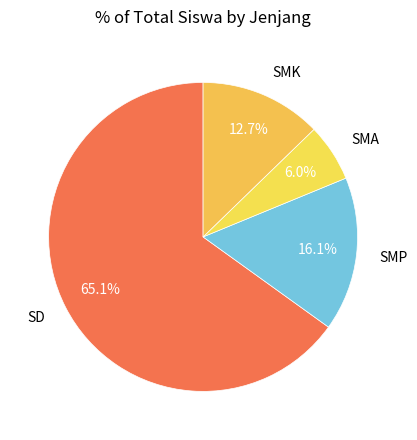

To the nearest percent, what portion does SD represent?

65%